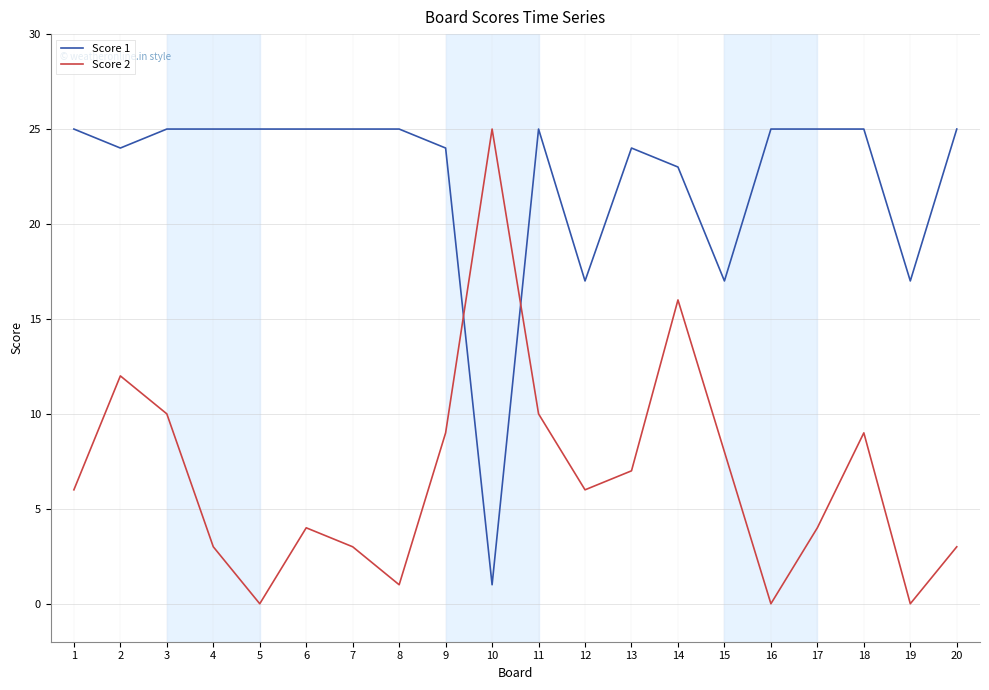

What are all the series names shown in the legend?

Score 1, Score 2